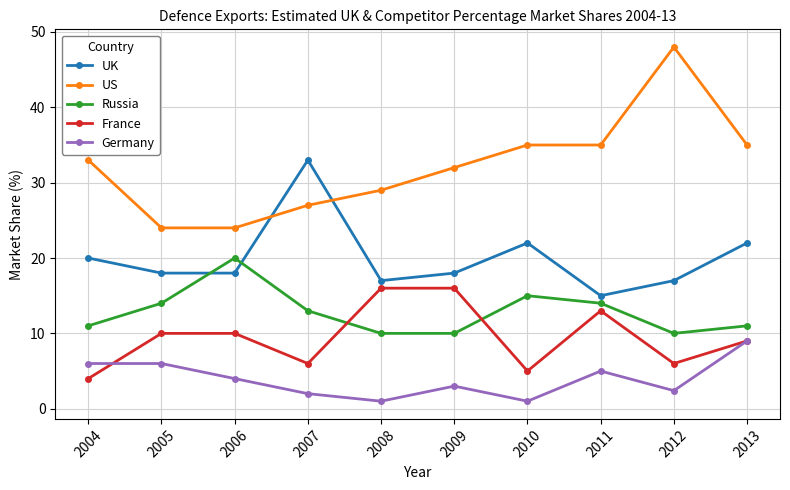

The US series shows 35.0 at 2010. True or false?

True